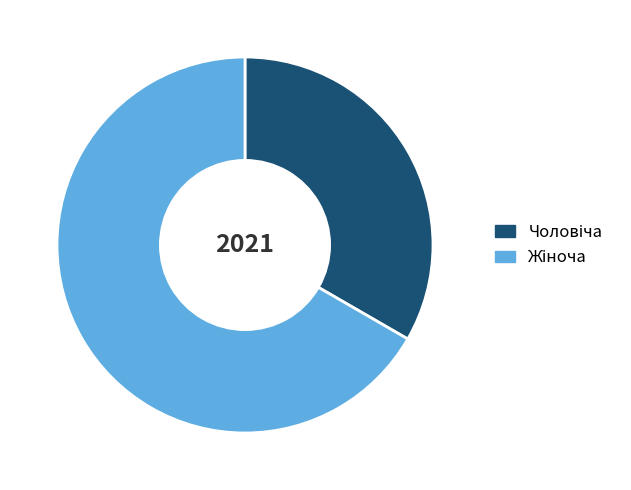

Does any single category account for the majority?

Yes